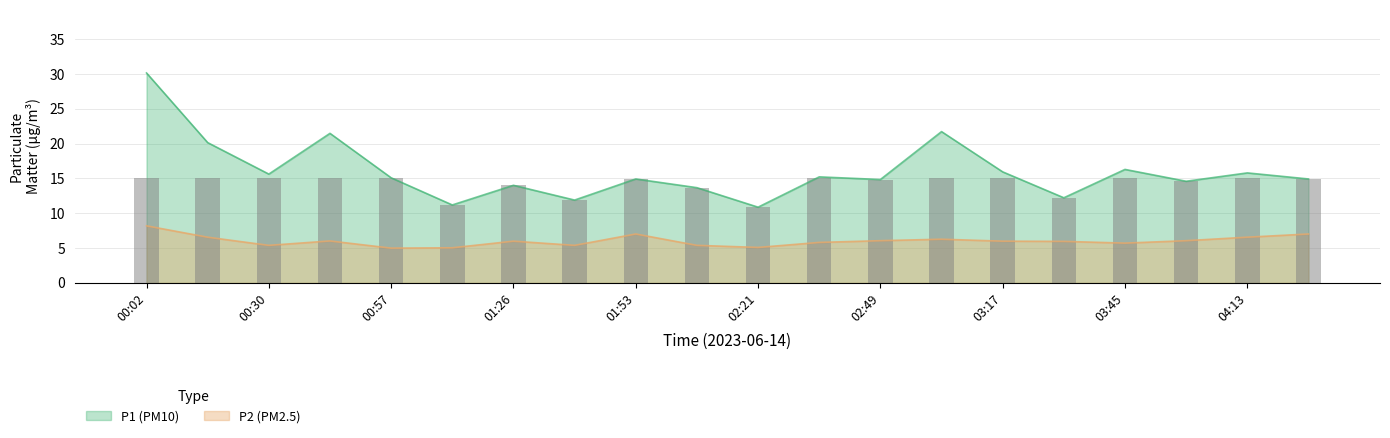

Which category has the highest value in the P2 (PM2.5) series?

00:02